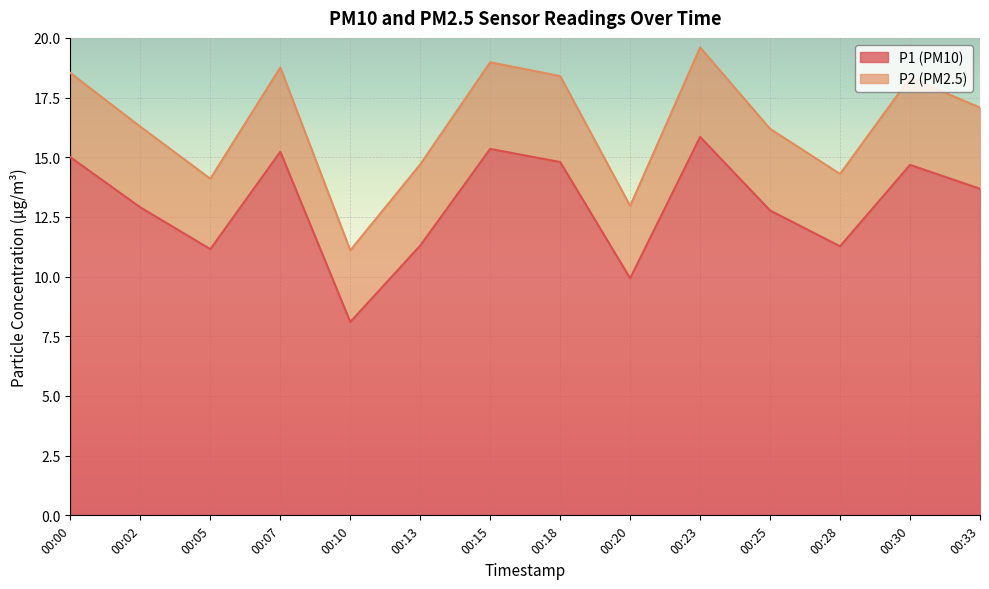

How many data points are less than 13?

7